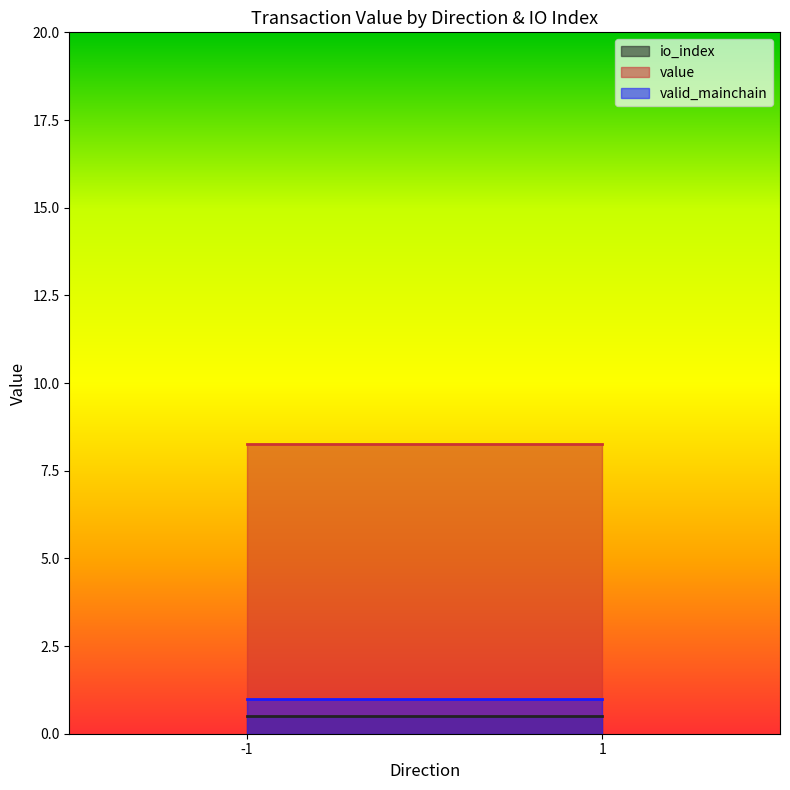

Which series ends up on top after the final intersection of valid_mainchain and value?

value